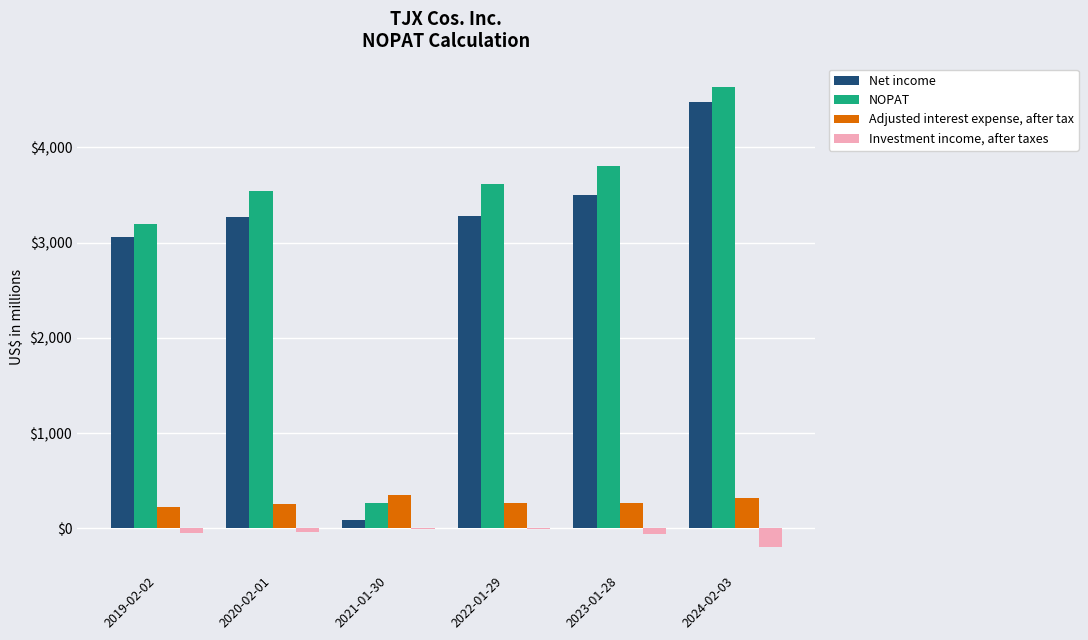

What is the total value across all series at 2023-01-28?

7506